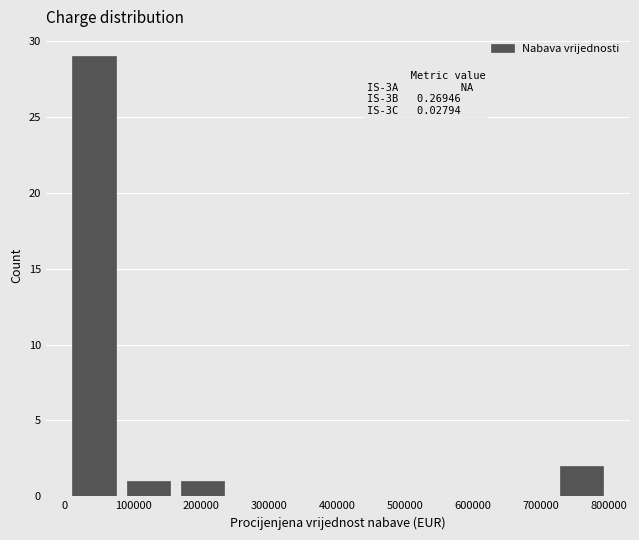

Which range on the x-axis has the tallest bar?

0 to 80000